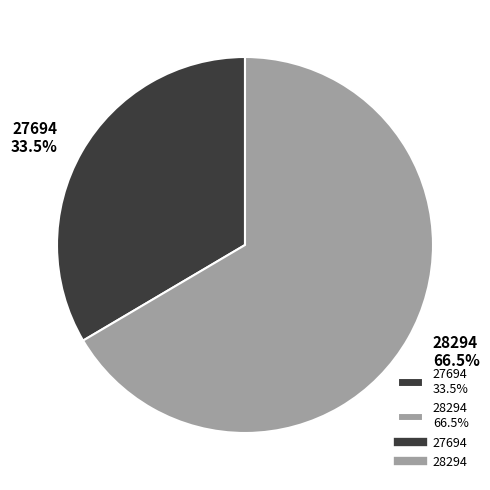

What is the ratio of the value at 27694 33.5% to the value at 28294 66.5%?

0.5